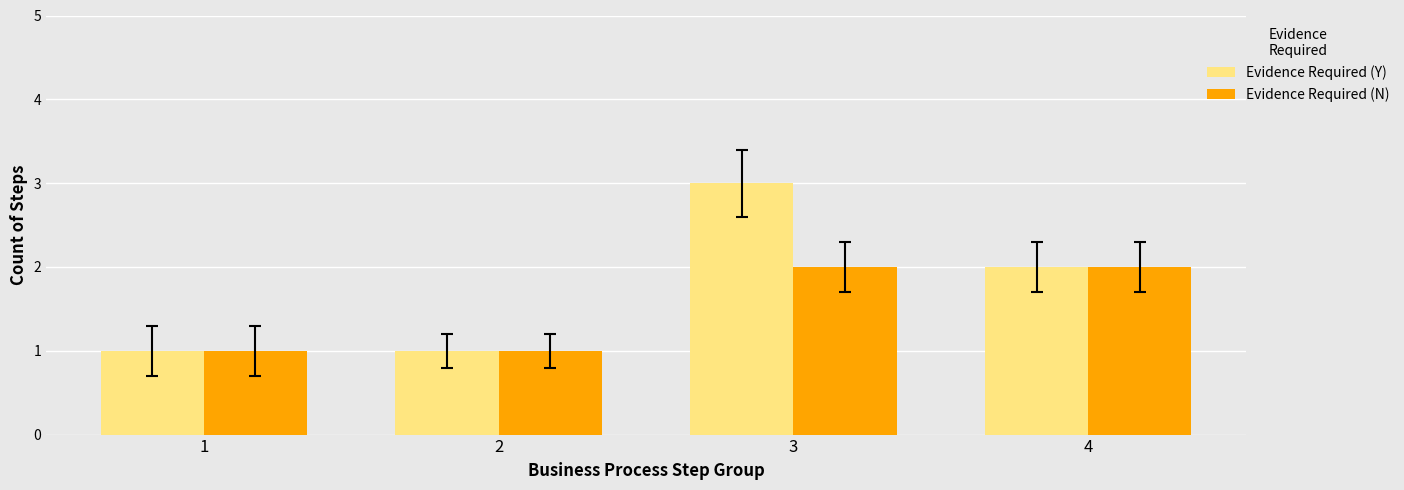

Which series has the widest spread of values?

Evidence Required (Y)